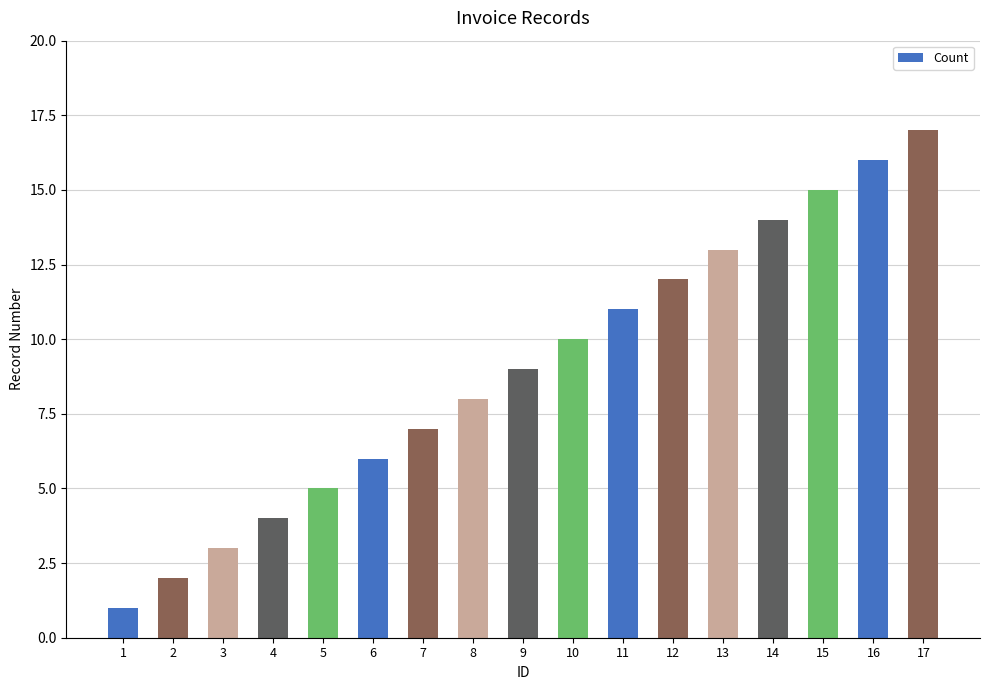

What is the change in value from 6 to 16?

+10